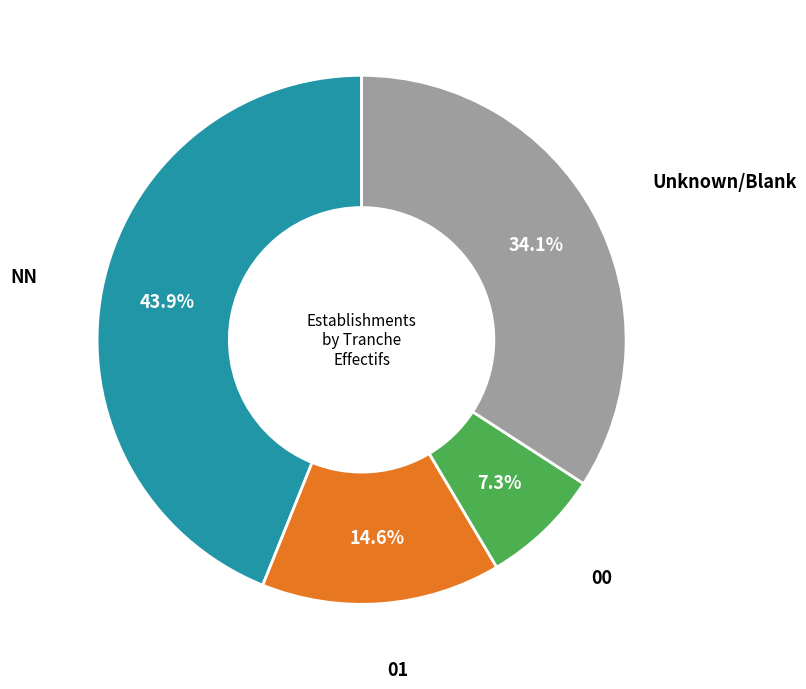

Is there a majority slice in this chart?

No